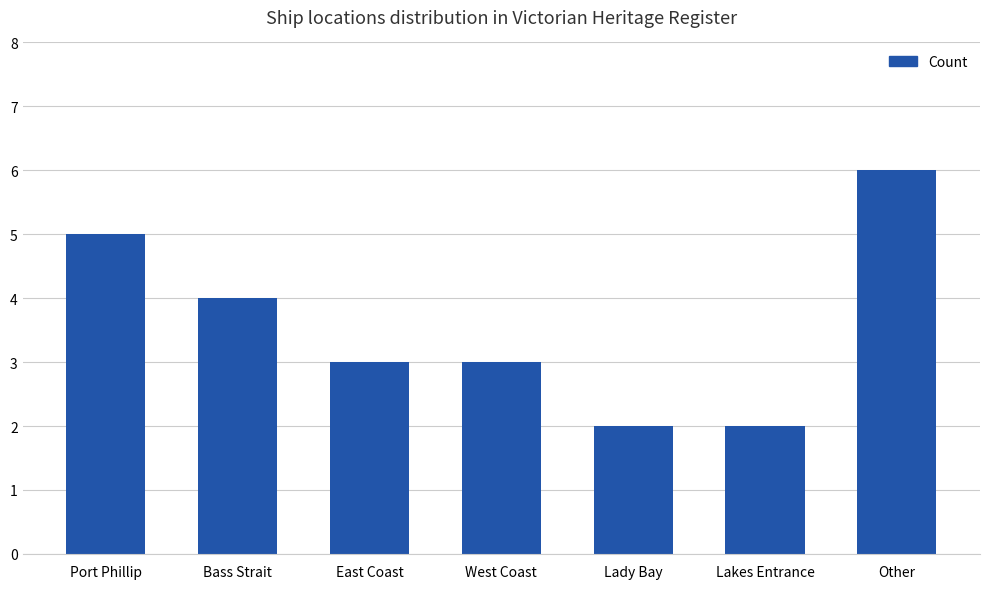

Which label corresponds to the largest value in the chart?

Other